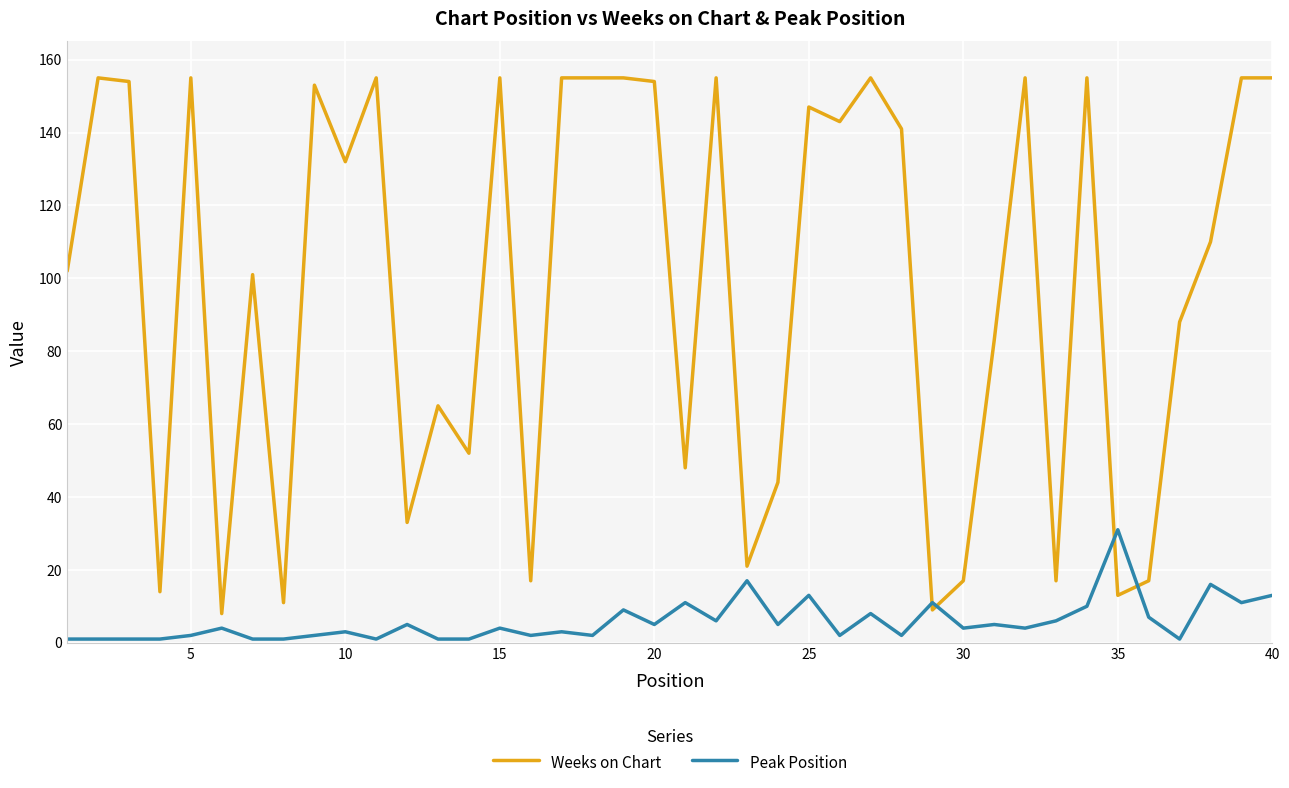

How many intersections are there between Peak Position and Weeks on Chart?

4